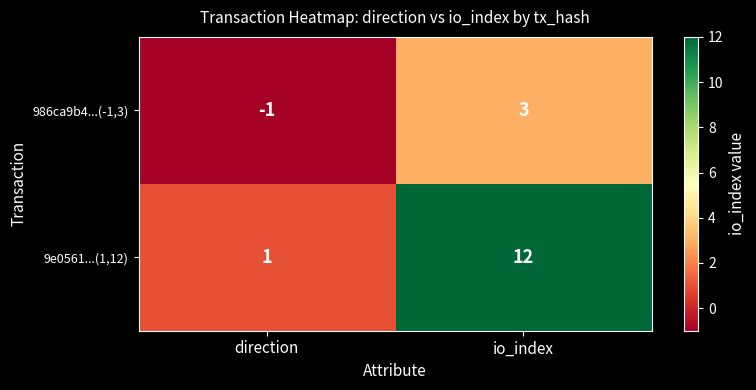

List the series in order of their overall mean, highest first.

9e0561...(1,12), 986ca9b4...(-1,3)